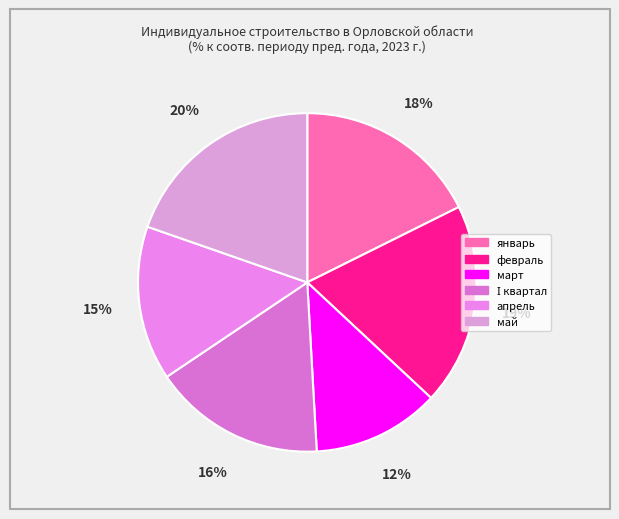

What is the change in value from Ӏ квартал to май?

+15.7